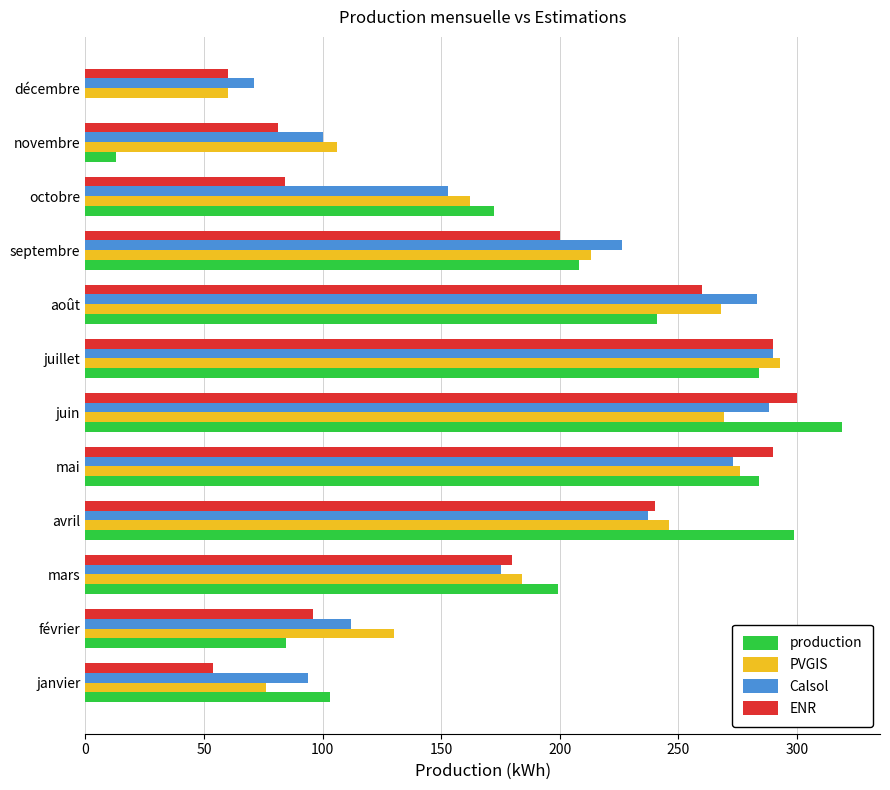

Is it true that production equals 121.5 at septembre?

False